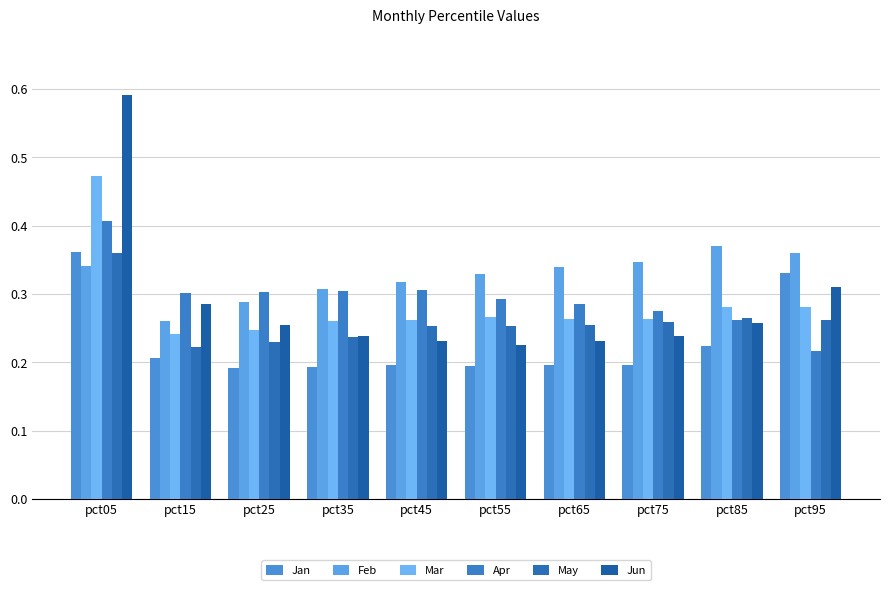

Count the May values in the range 0 to 1.

10